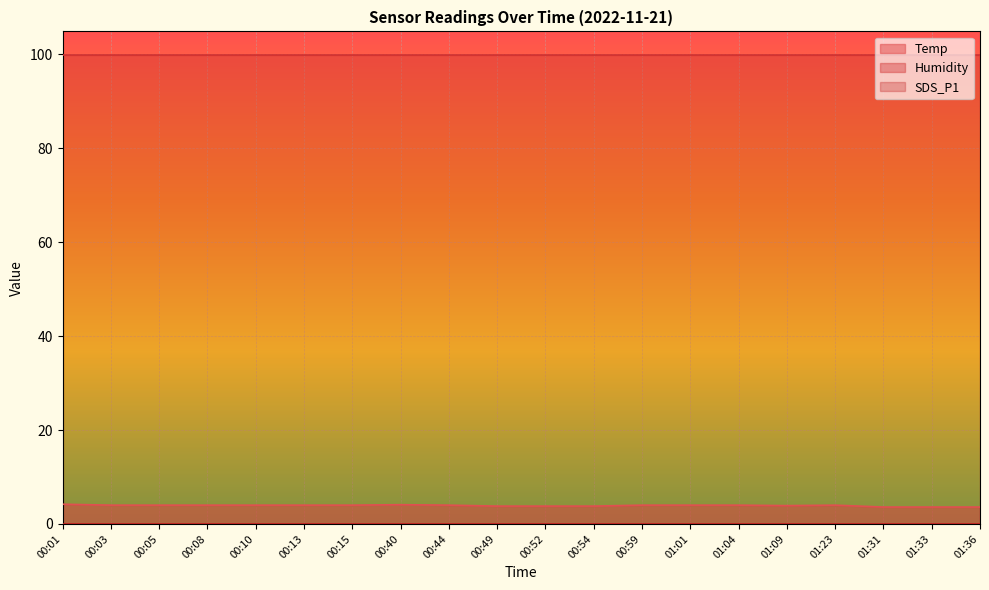

Rank the series at 00:54 from lowest to highest value.

SDS_P1, Temp, Humidity